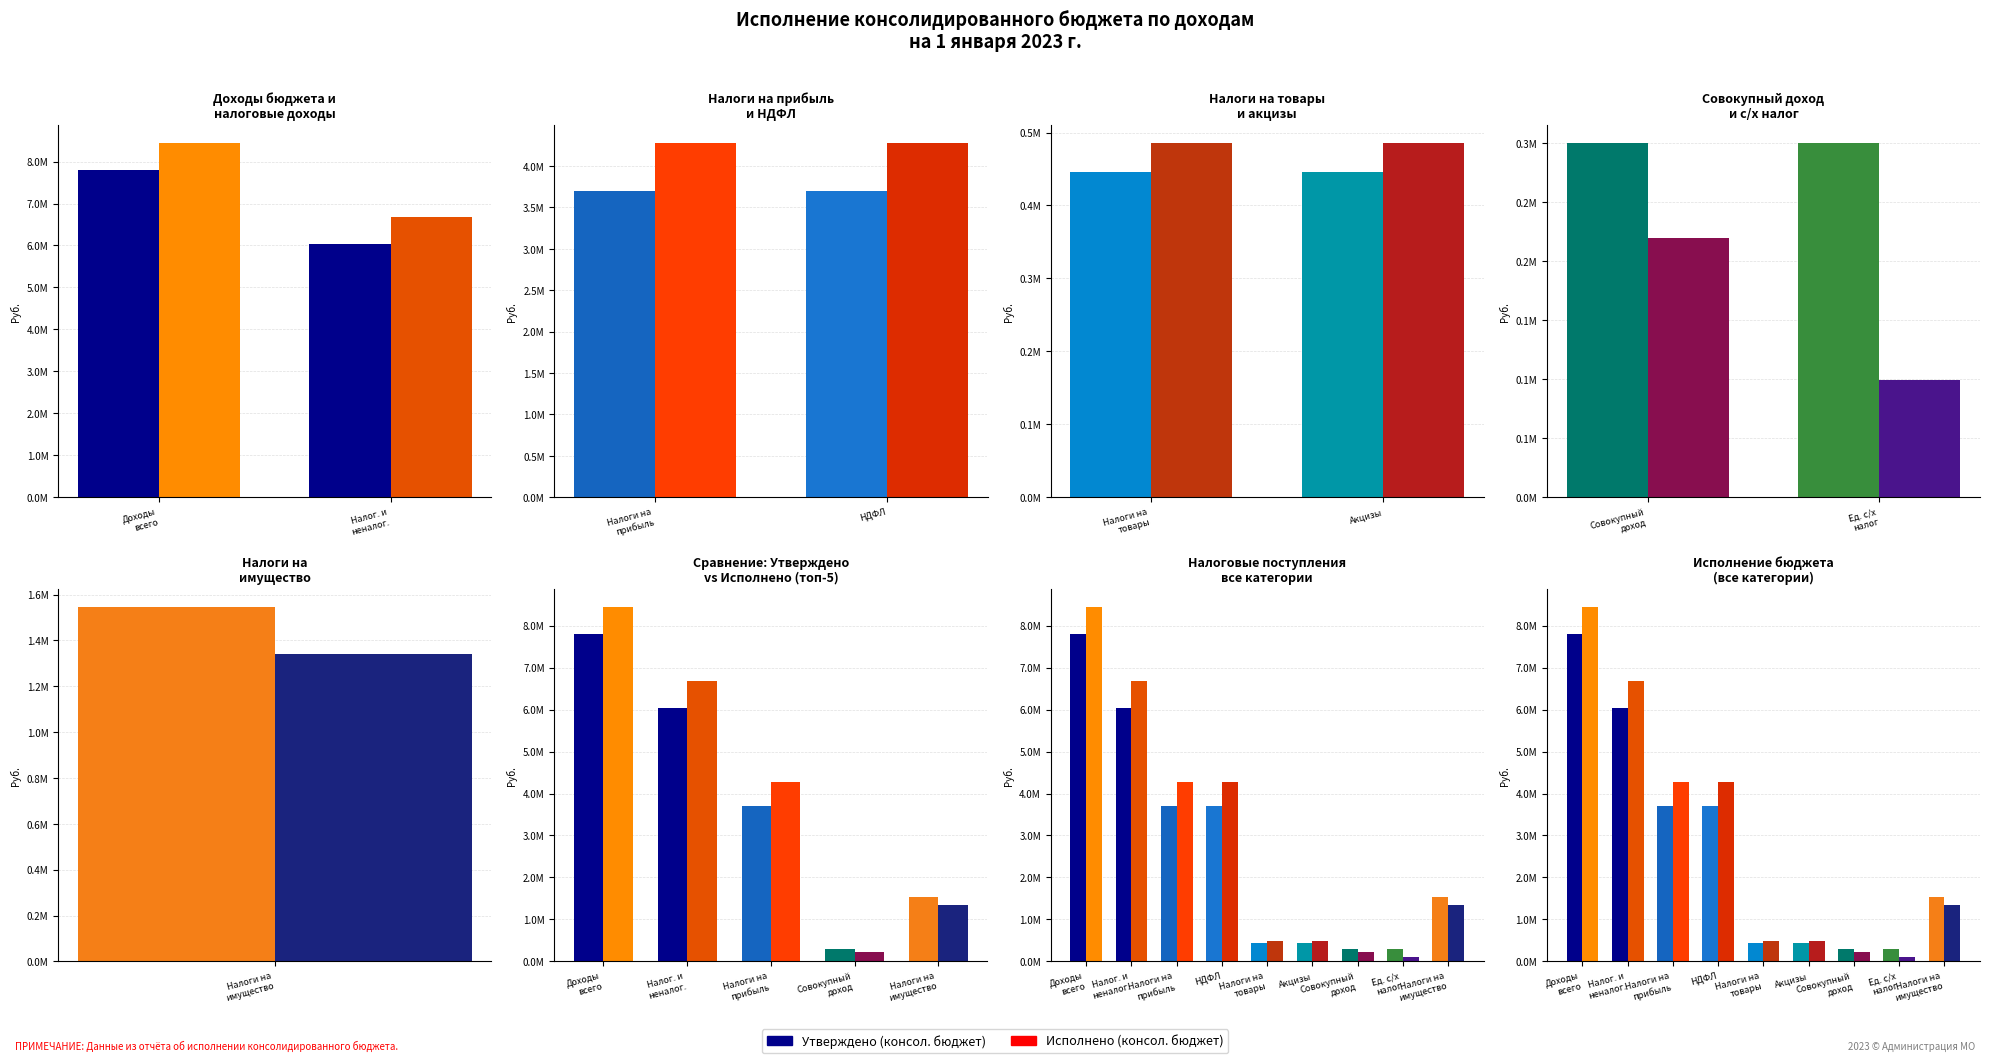

The Утверждено (консол. бюджет) series shows 3700000.0 at НДФЛ. True or false?

True